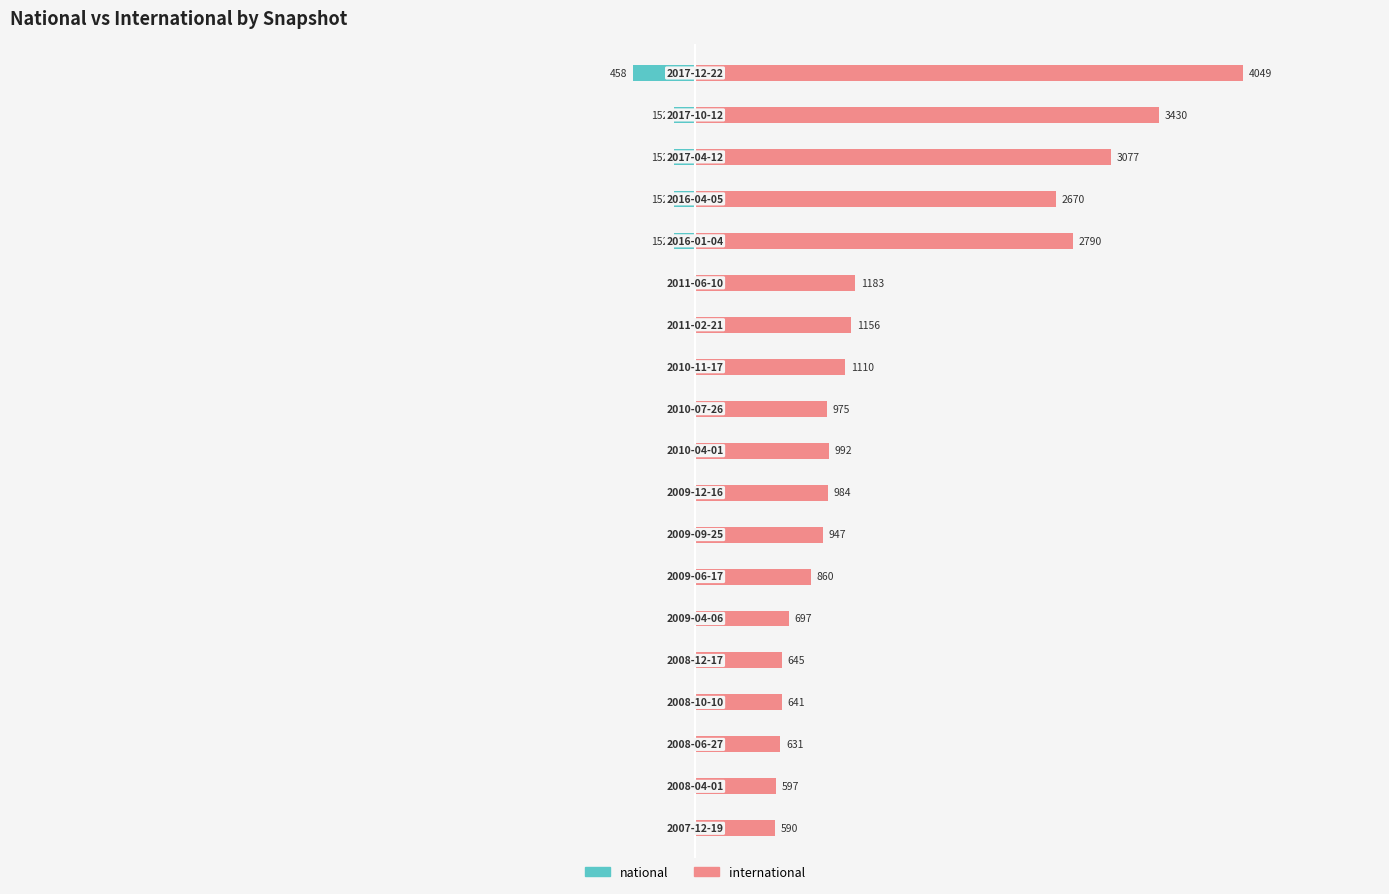

What is the sum of all international values?

28024